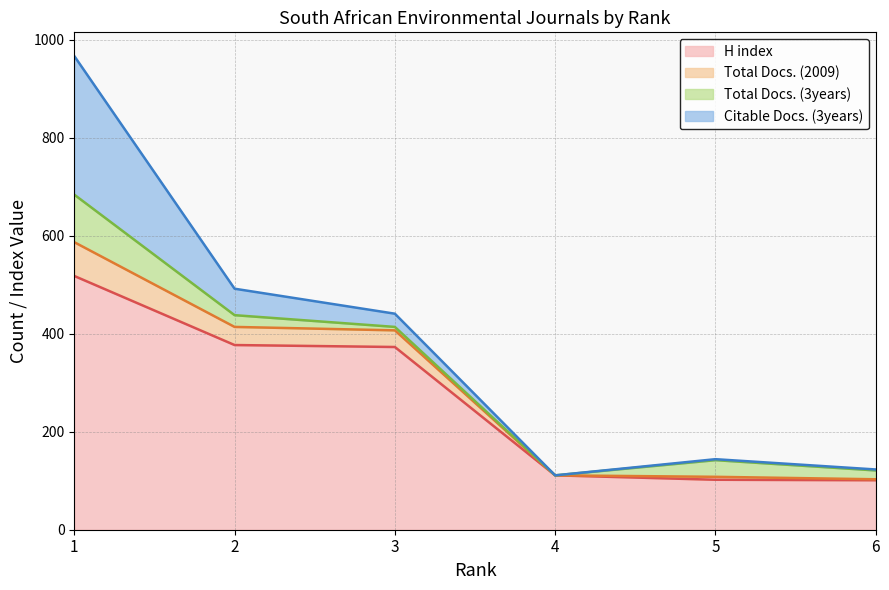

What is the lowest value of the H index series?

101